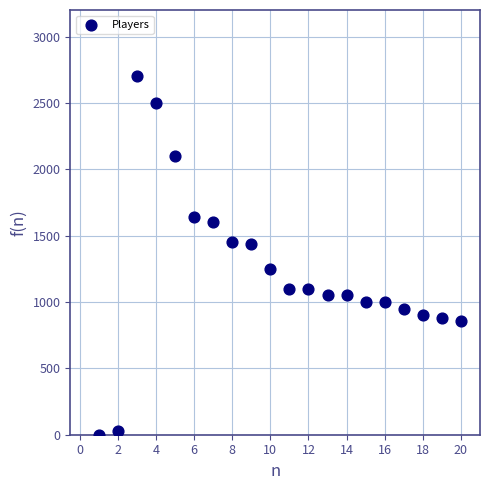

What is the range of X values (max minus min)?

19